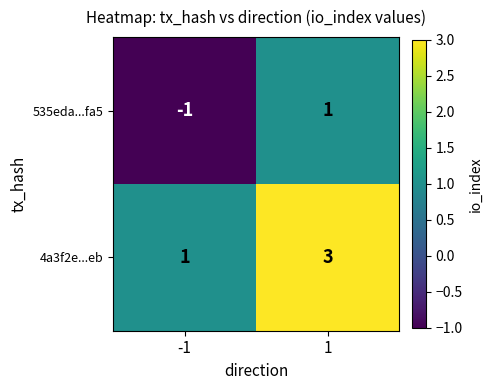

Rank the series by their average value, from lowest to highest.

535eda...fa5, 4a3f2e...eb